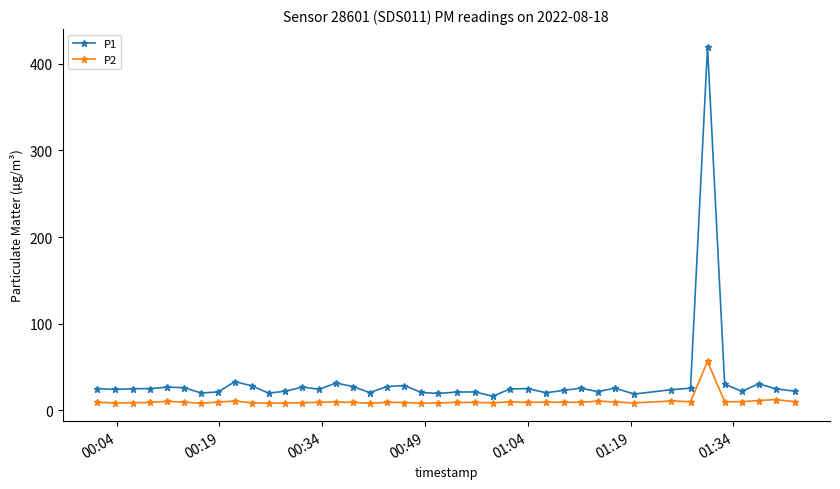

True or false: P2 has more than 1 interior local peaks.

True